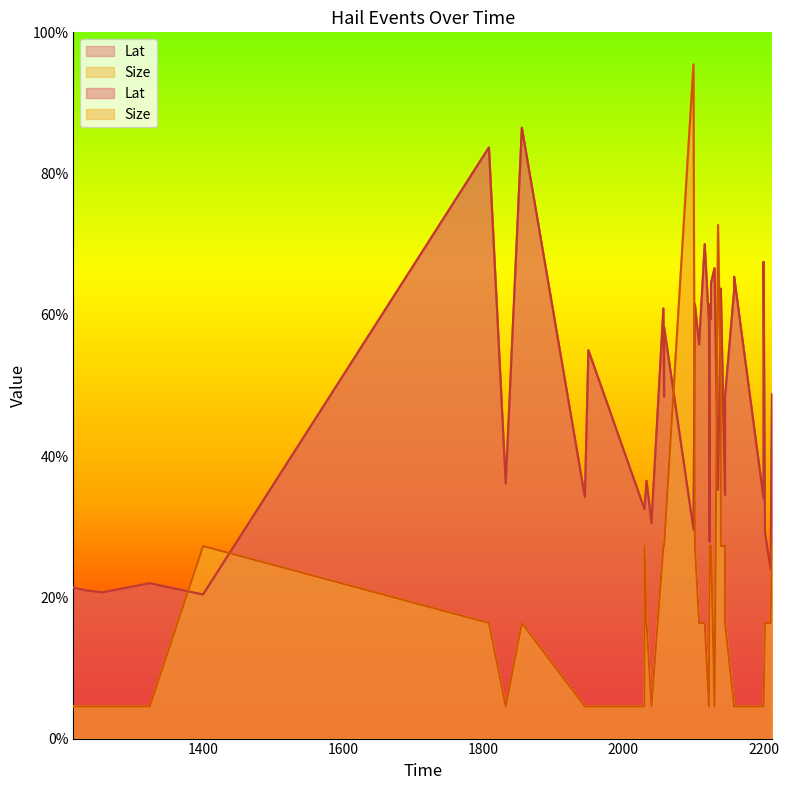

At how many categories does at least one series exceed 65?

8